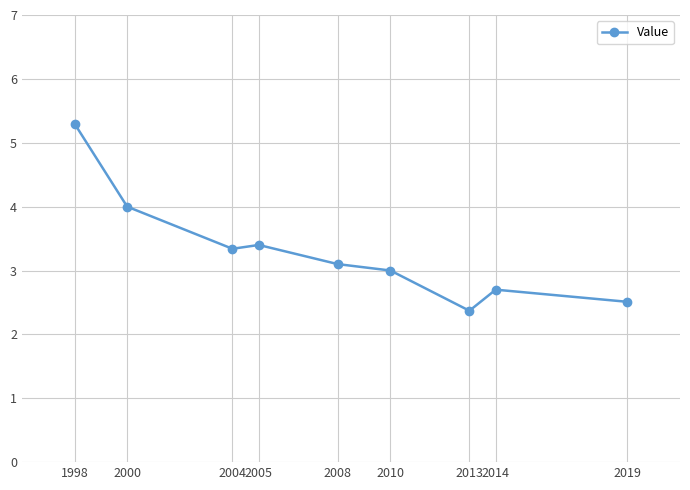

What is the minimum value shown in the chart?

2.4